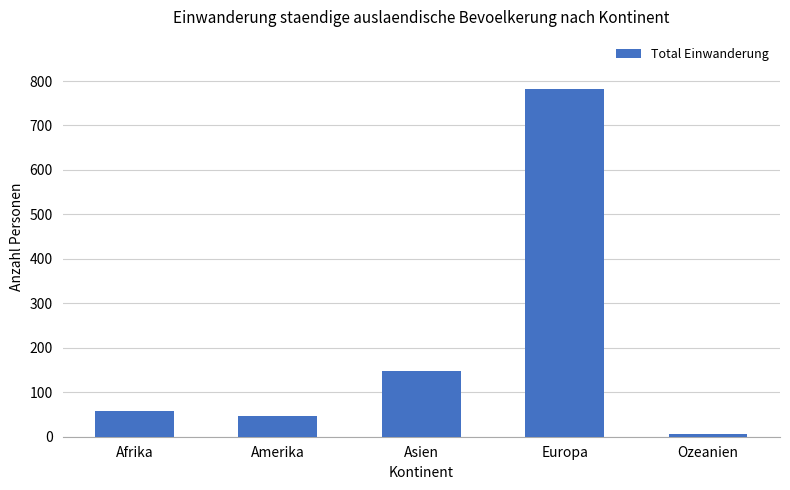

Which label corresponds to the smallest value in the chart?

Ozeanien